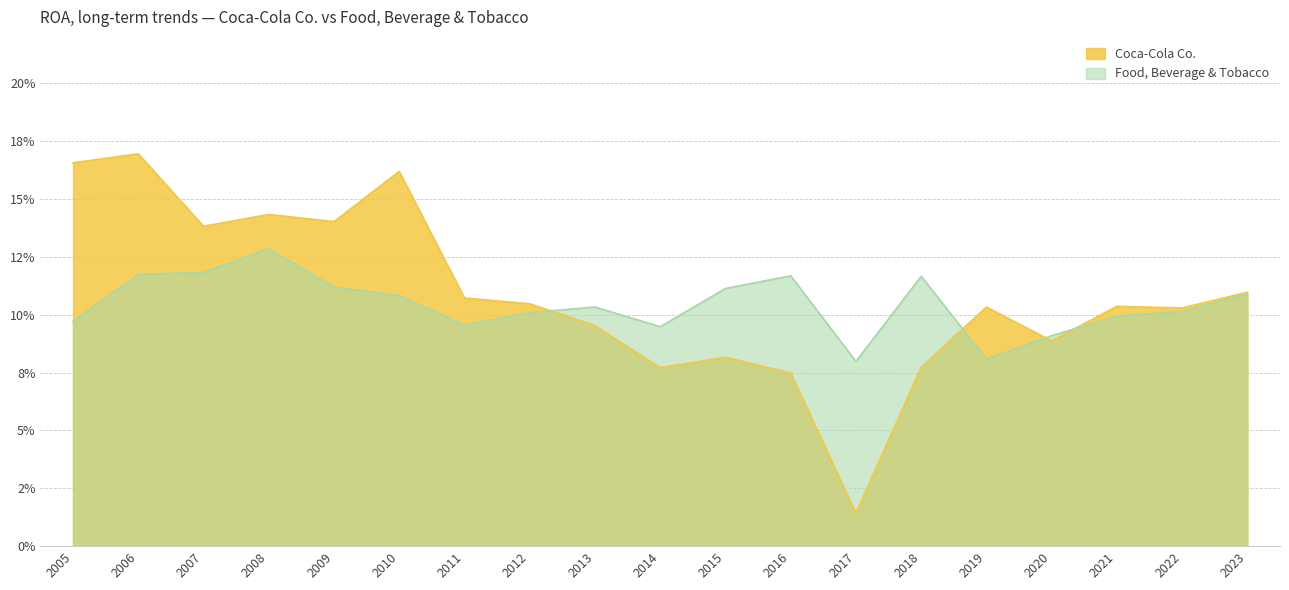

What are all the series names shown in the legend?

Coca-Cola Co., Food, Beverage & Tobacco